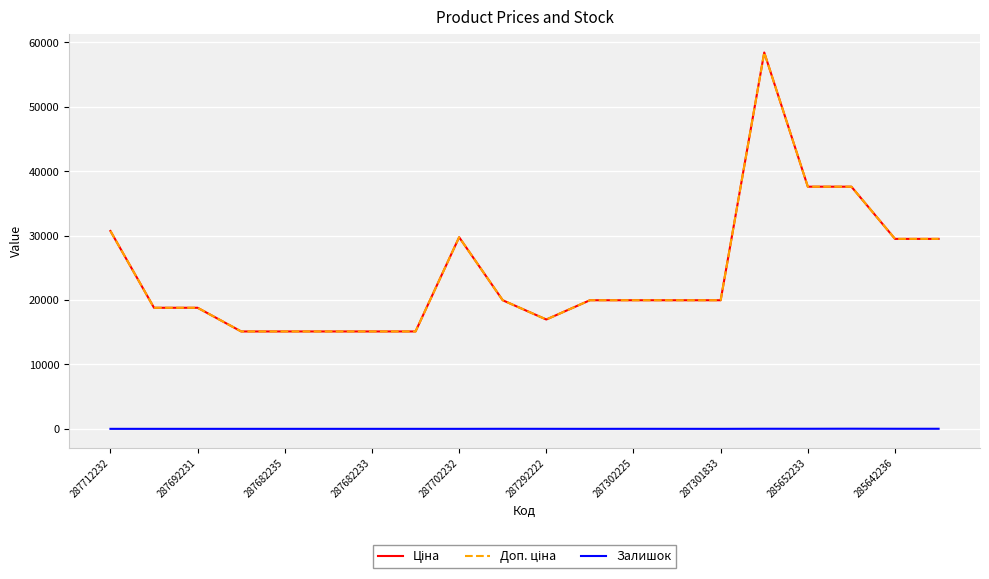

Is this an area chart (filled region under the line)?

No